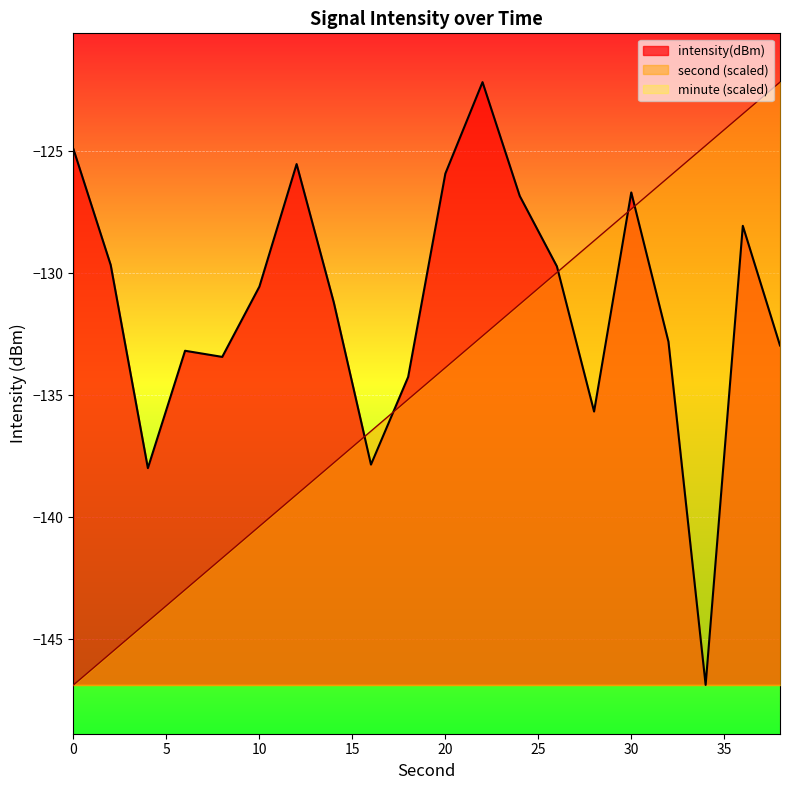

What is the sum of the intensity(dBm) values at 30 and 4?

-264.7